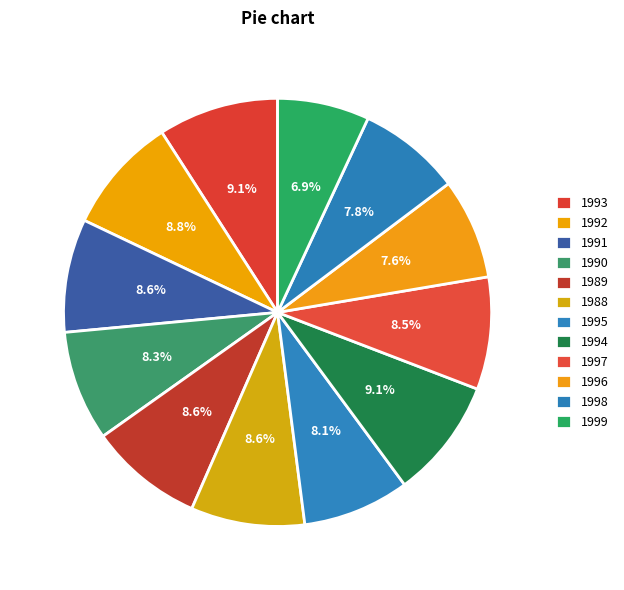

How many slices are in this pie chart?

12